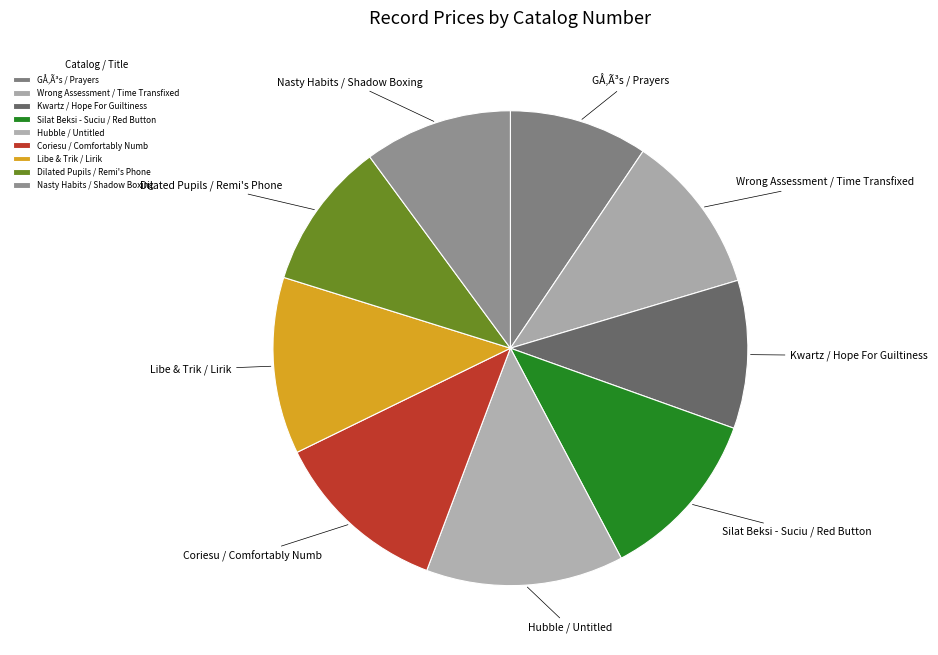

Does any single category account for the majority?

No